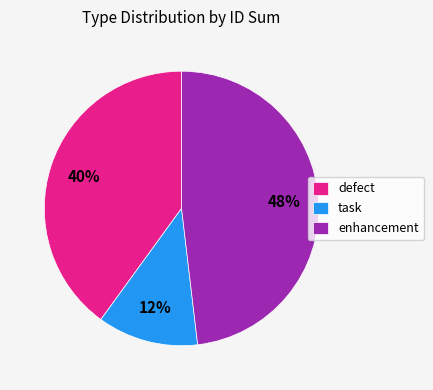

Does any single category account for the majority?

No